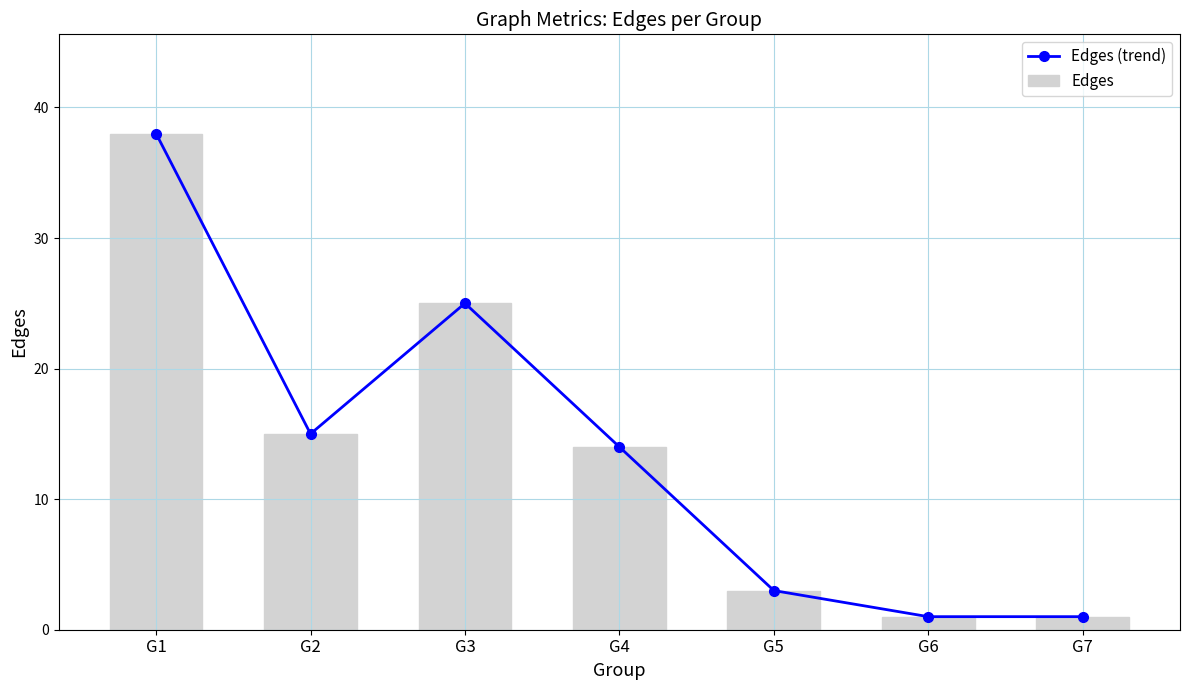

Is the value of Edges (trend) at G6 greater than the value of Edges at G6?

No